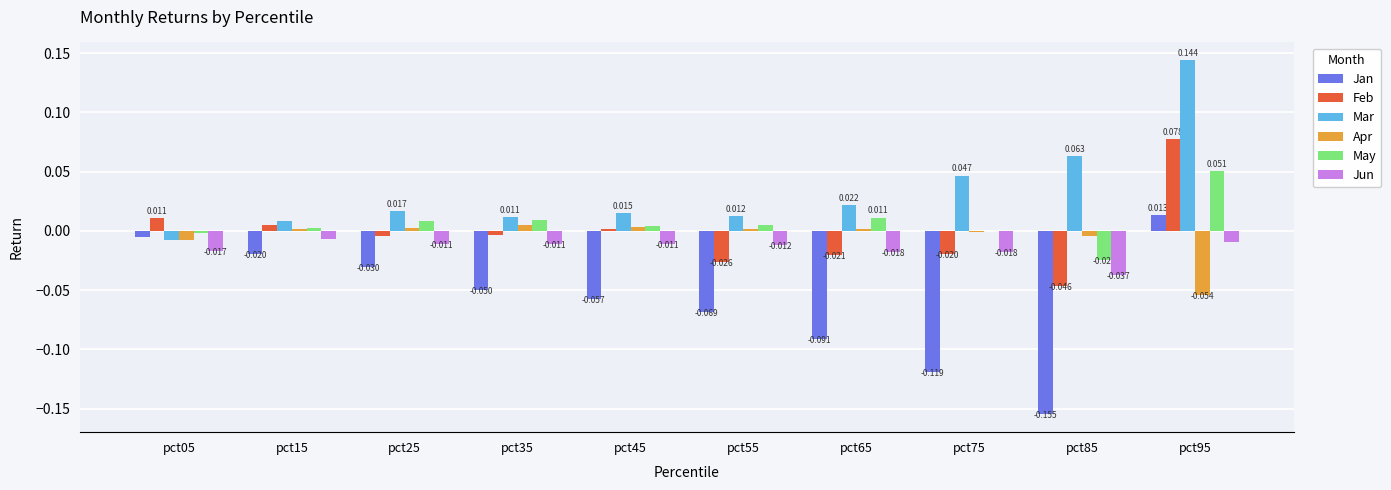

At which category is the sum across all series the highest?

pct95